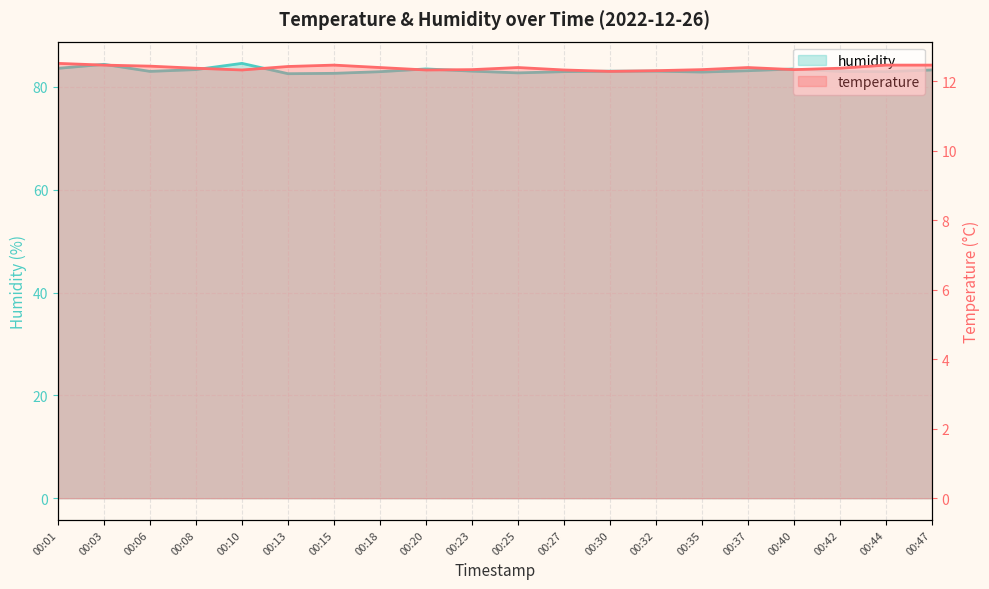

True or false: humidity has more than 0 points higher than both neighbors.

True